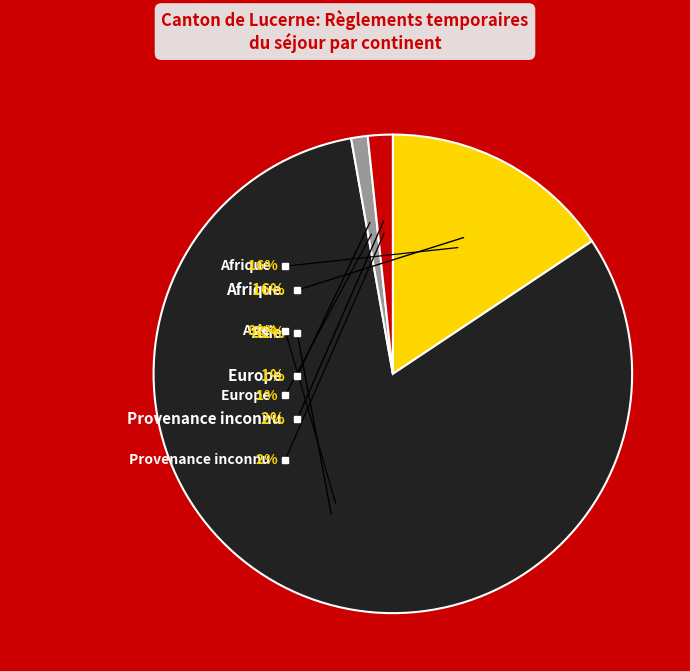

How many segments does this pie chart have?

4